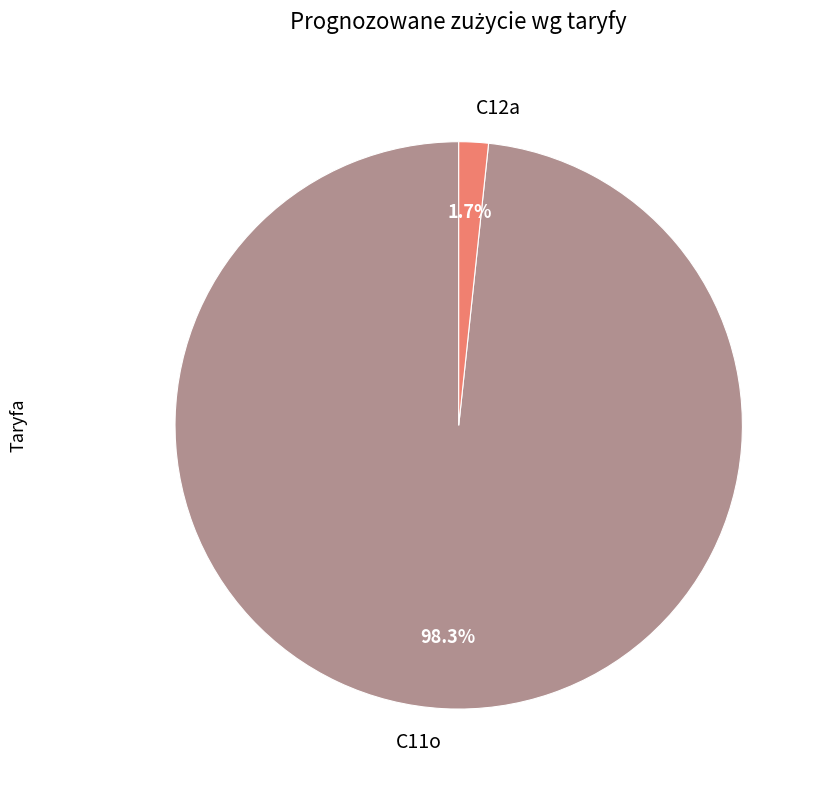

Is C11o the majority of the pie?

Yes